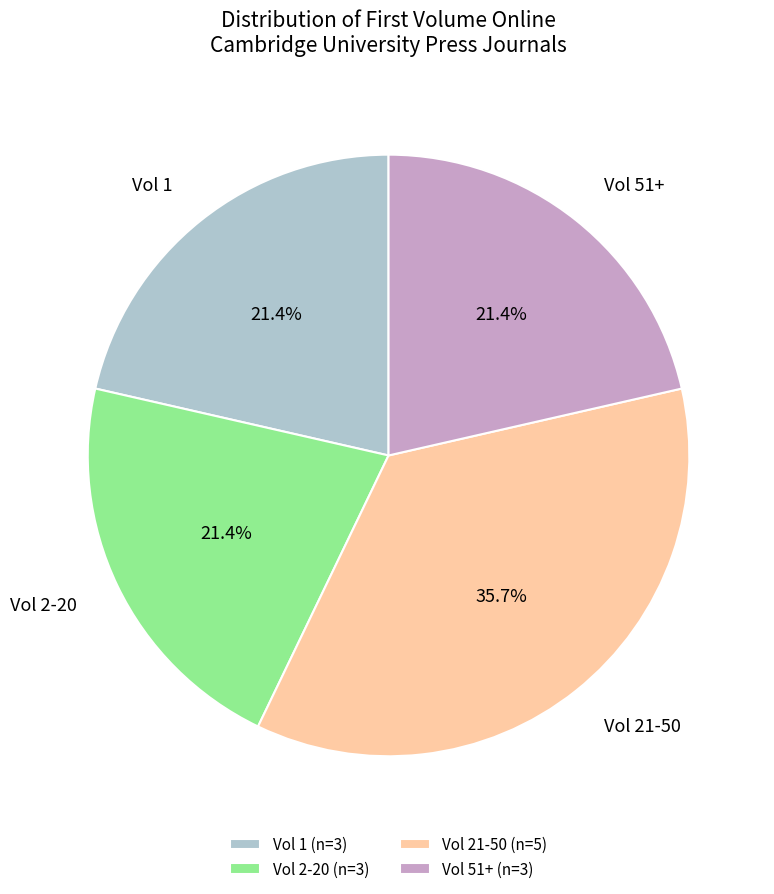

What portion of the pie excludes Vol 21-50?

64.3%